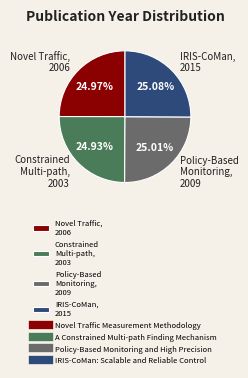

How many segments does this pie chart have?

4